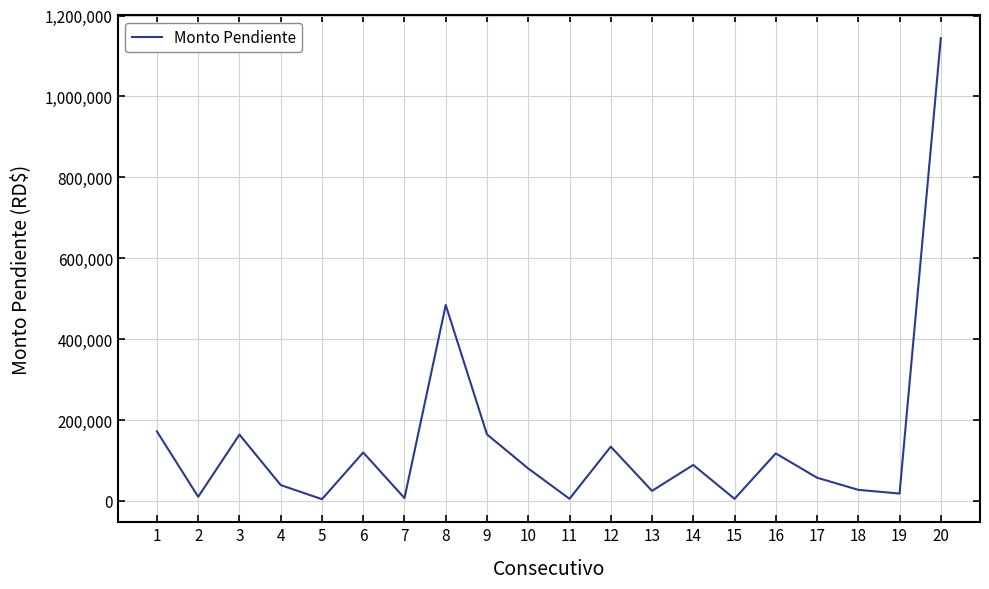

What is the maximum value shown in the chart?

1144000.0